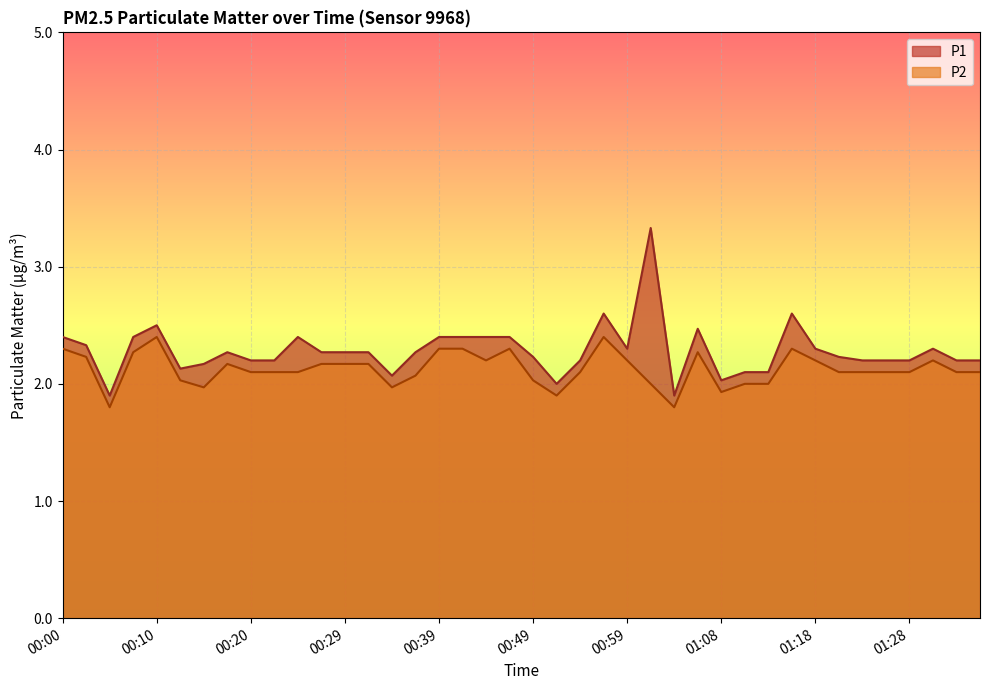

Reading left to right, what are all the values shown in this chart?

P1: 2.4	2.3	1.9	2.4	2.5	2.1	2.2	2.3	2.2	2.2	2.4	2.3	2.3	2.3	2.1	2.3	2.4	2.4	2.4	2.4	2.2	2.0	2.2	2.6	2.3	3.3	1.9	2.5	2.0	2.1	2.1	2.6	2.3	2.2	2.2	2.2	2.2	2.3	2.2	2.2
P2: 2.3	2.2	1.8	2.3	2.4	2.0	2.0	2.2	2.1	2.1	2.1	2.2	2.2	2.2	2.0	2.1	2.3	2.3	2.2	2.3	2.0	1.9	2.1	2.4	2.2	2.0	1.8	2.3	1.9	2.0	2.0	2.3	2.2	2.1	2.1	2.1	2.1	2.2	2.1	2.1